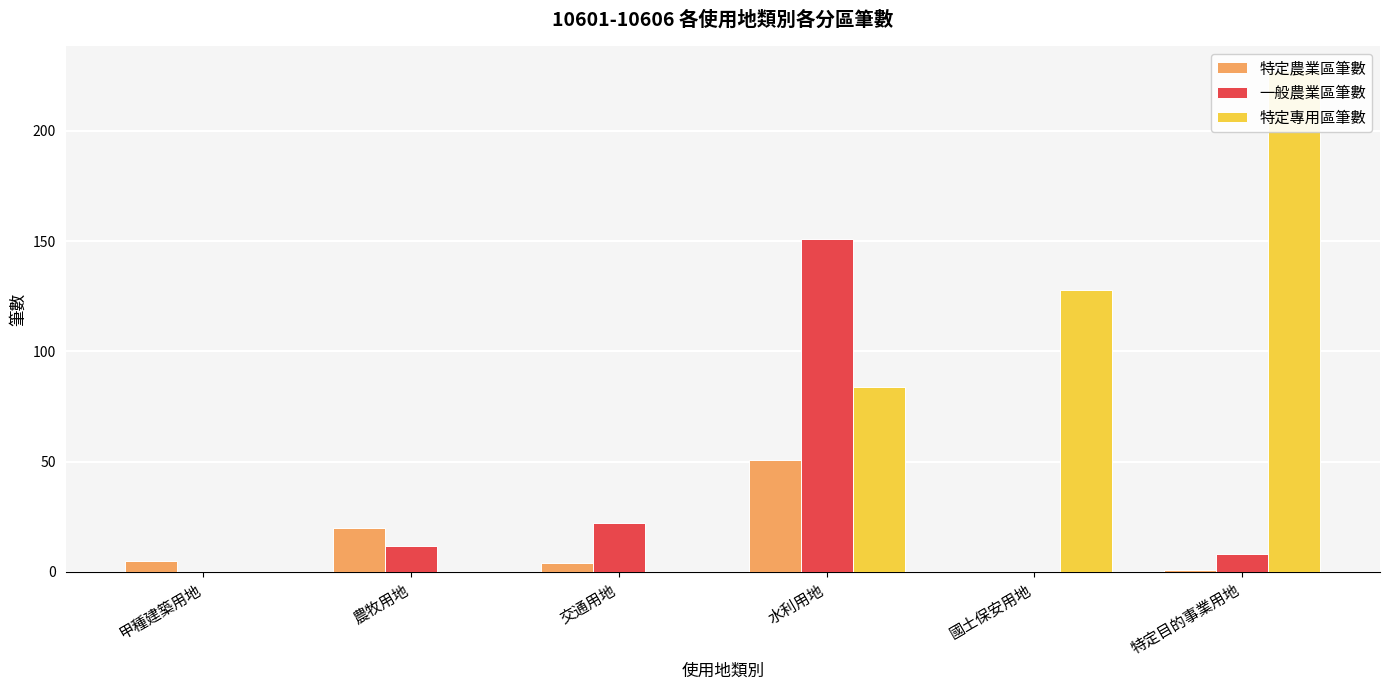

Is the value of 特定農業區筆數 at 甲種建築用地 greater than the value of 特定專用區筆數 at 國土保安用地?

No